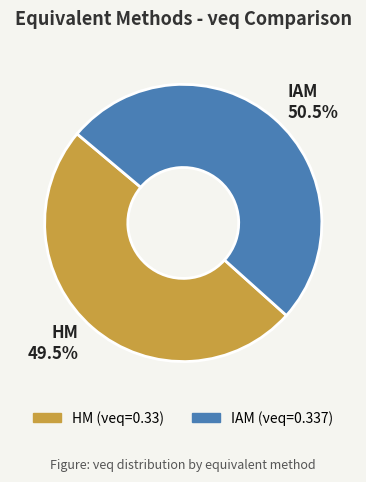

Rank the categories by value from lowest to highest.

HM, IAM